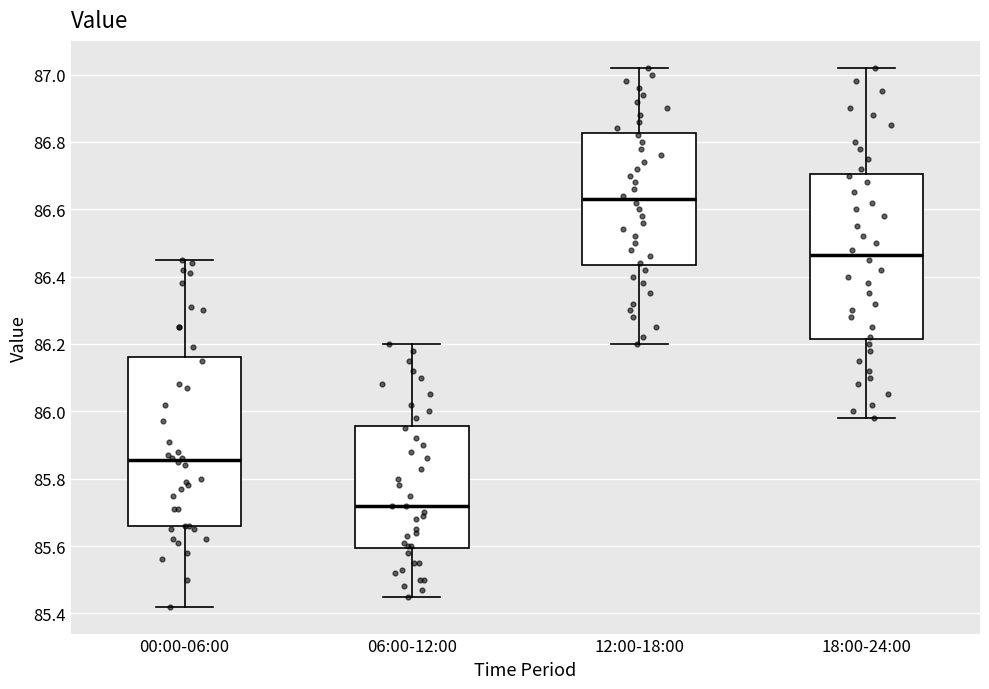

Reading left to right, read every box against the y-axis: the position of its median line, the range the box covers, and the ends of its whiskers. The values are not printed on the chart, so give them approximately, as read against the axis.

00:00-06:00: median 85.86, box 85.66 to 86.16, whiskers 85.42 to 86.46
06:00-12:00: median 85.72, box 85.60 to 85.96, whiskers 85.46 to 86.20
12:00-18:00: median 86.64, box 86.44 to 86.82, whiskers 86.20 to 87.02
18:00-24:00: median 86.46, box 86.22 to 86.70, whiskers 85.98 to 87.02